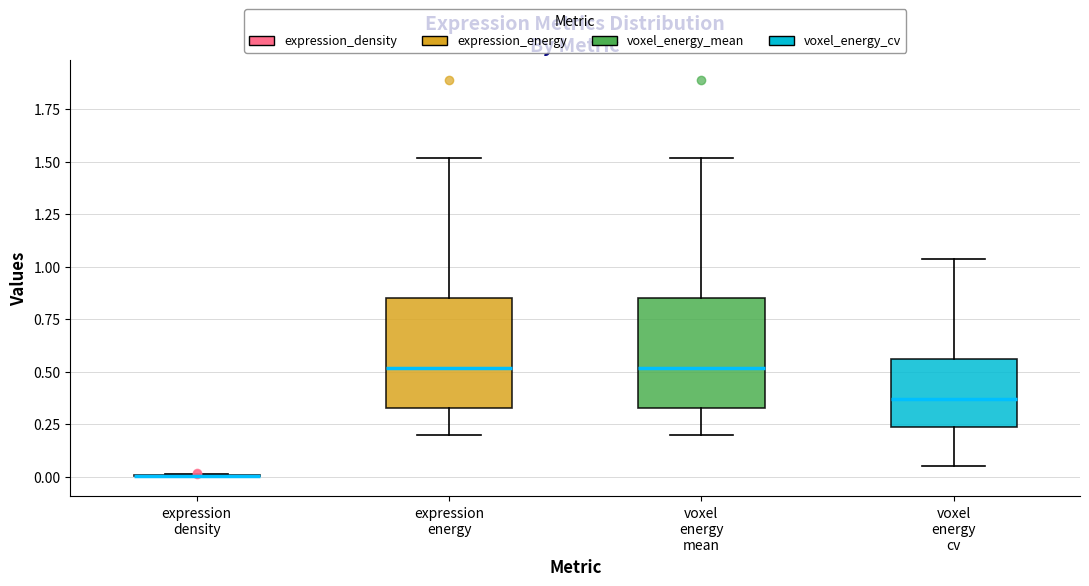

Where does the lower whisker of the box for expression energy end on the y-axis? The values are not printed on the chart, so give them approximately, as read against the axis.

0.20